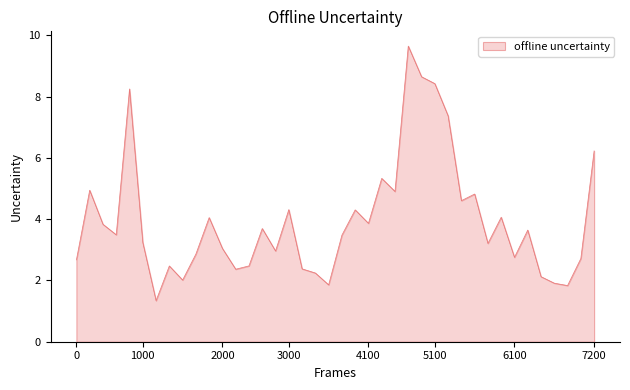

What is the minimum value shown in the chart?

1.3